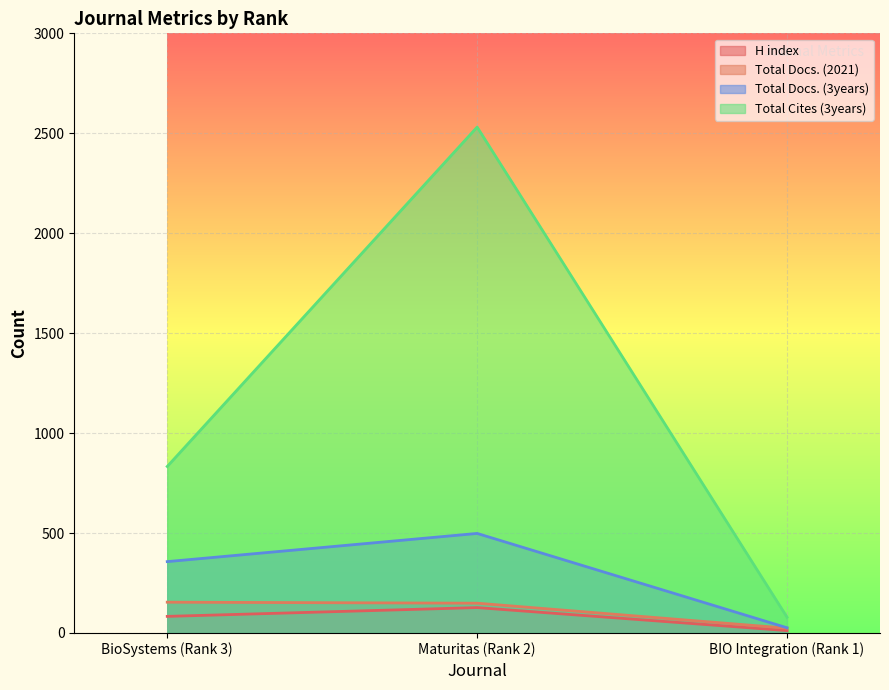

What position from the left is BIO Integration (Rank 1)?

3